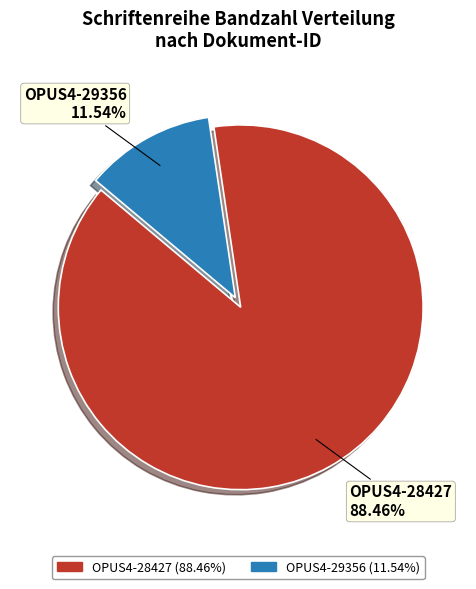

Which category has the biggest portion of the pie?

OPUS4-28427